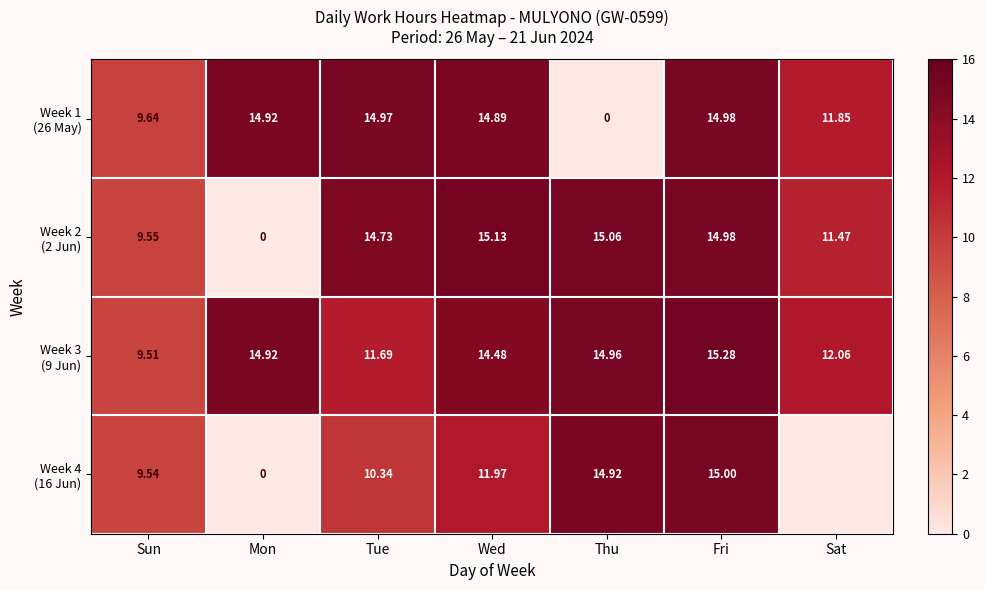

Which has a higher value, Mon or Sun?

Mon